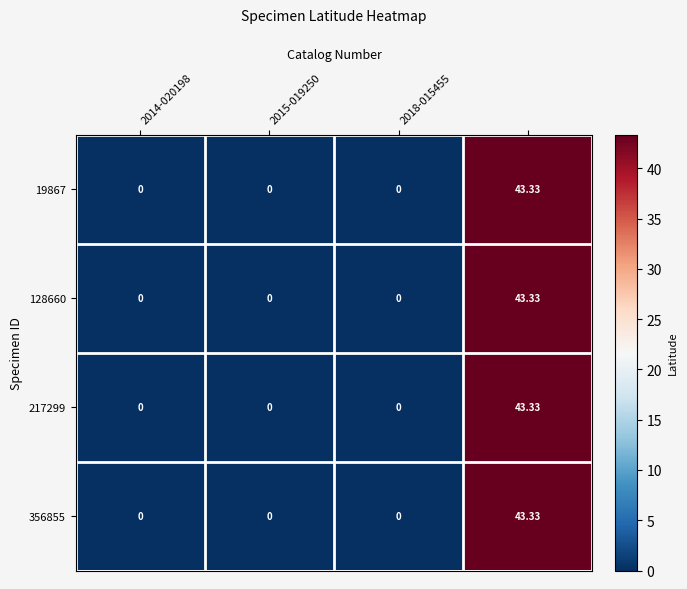

Count the number of categories in the chart.

4